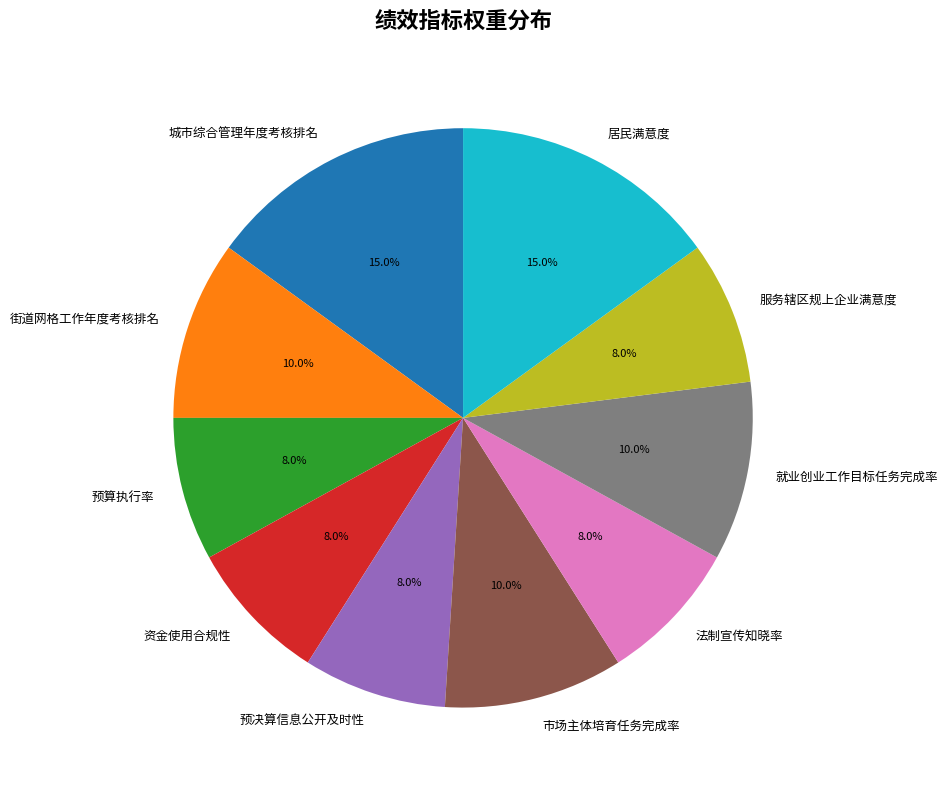

What is the ratio of the value at 就业创业工作目标任务完成率 to the value at 居民满意度?

0.7